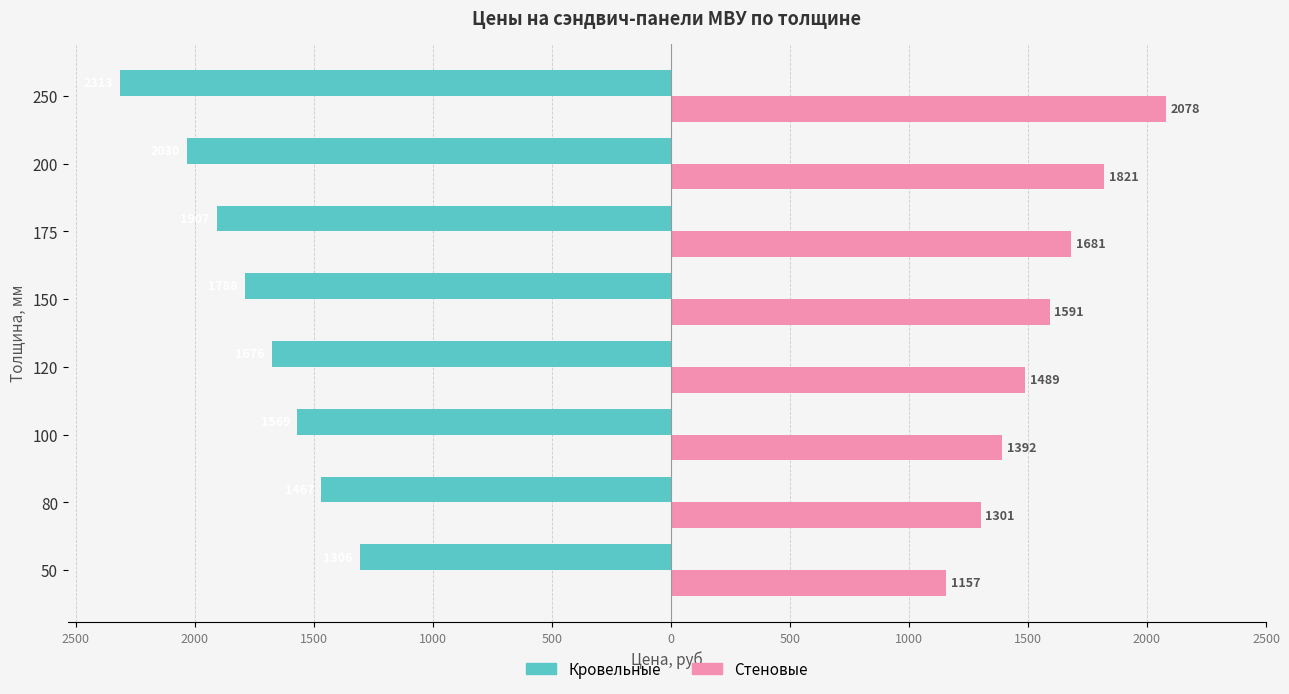

What are all the series names shown in the legend?

Кровельные, Стеновые